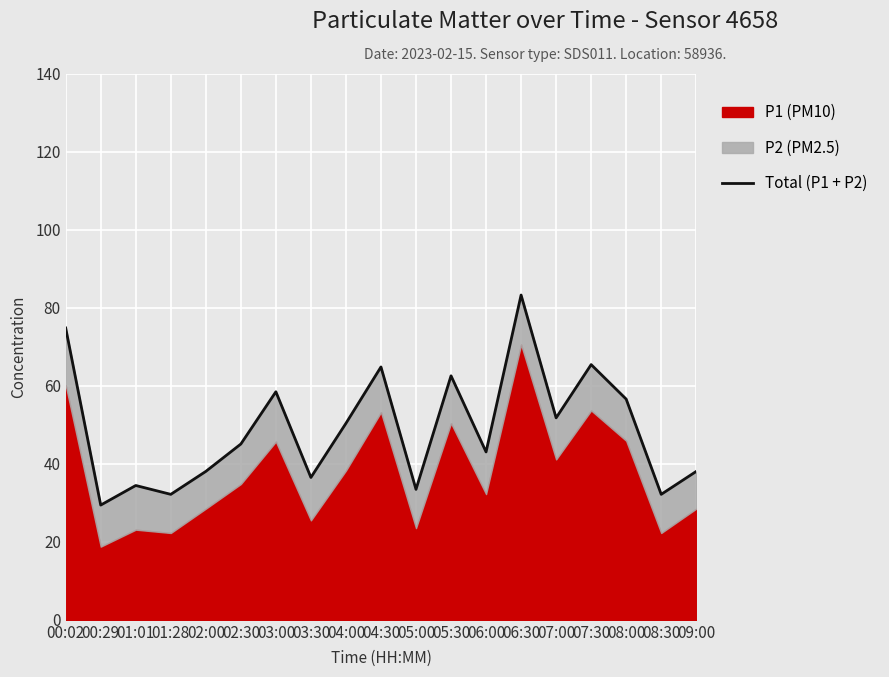

Reading left to right, list all the values displayed in this chart.

74.8	29.4	34.4	32.1	38.0	45.0	58.4	36.5	50.4	64.8	33.4	62.5	43.0	83.2	51.8	65.4	56.6	32.1	38.0